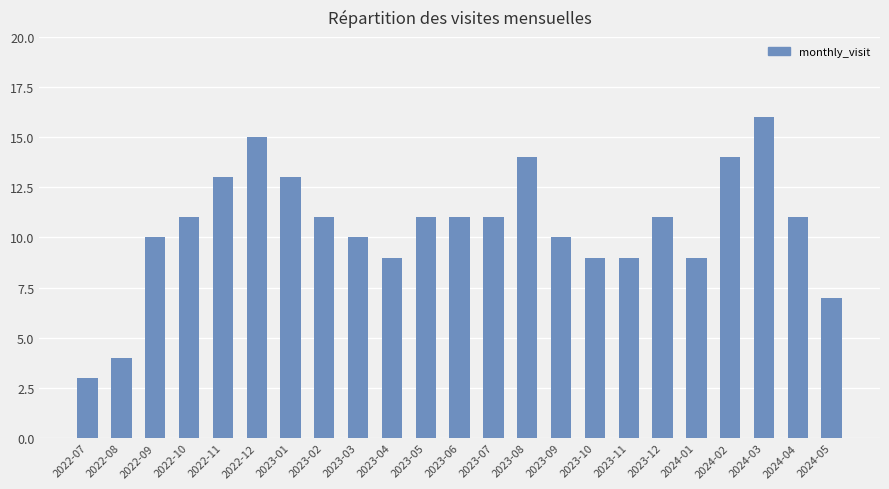

What is the maximum value shown in the chart?

16